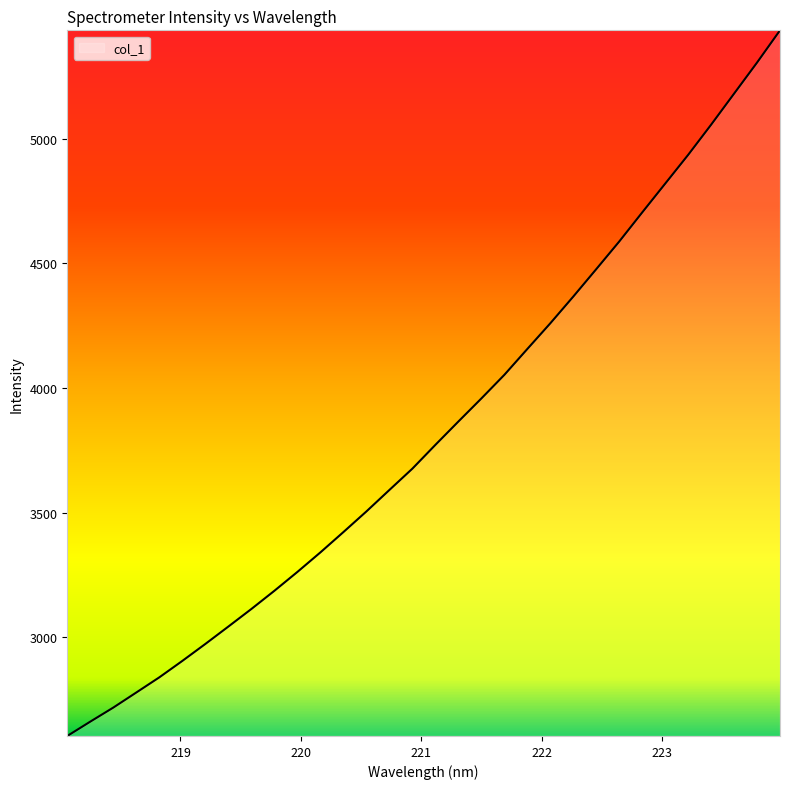

Does the chart display data point markers on the line(s)?

No